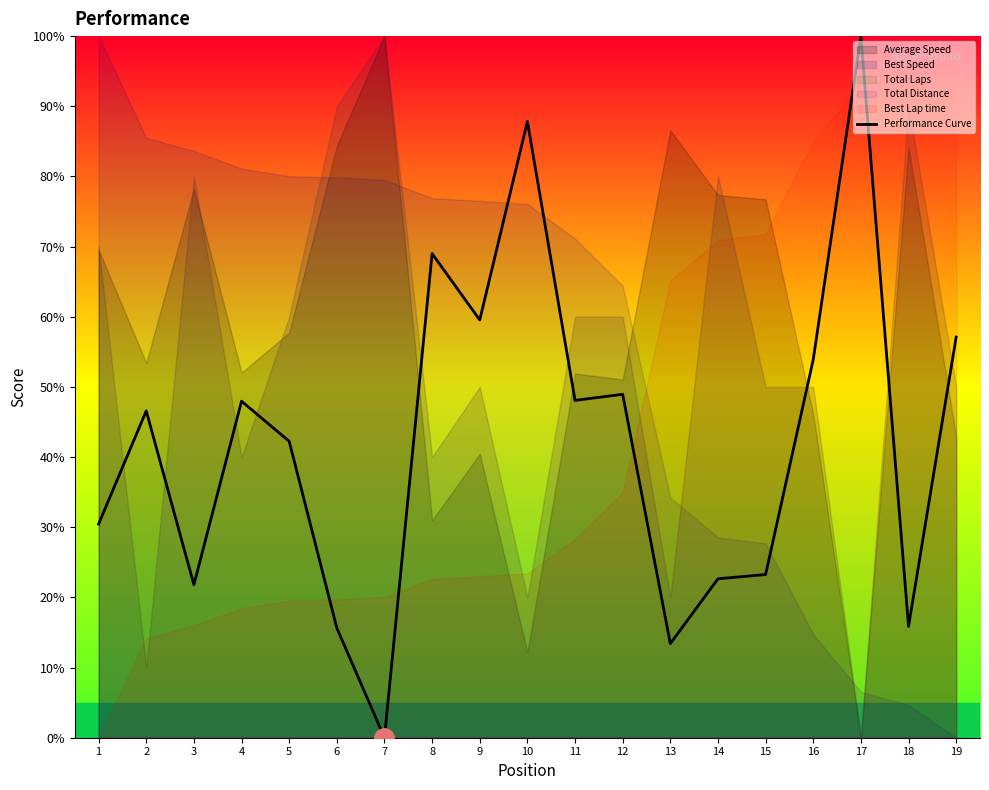

Reading left to right, extract all data points from this chart.

30.5	46.6	21.8	48.0	42.3	15.6	0.0	69.0	59.5	87.8	48.1	48.9	13.4	22.7	23.3	53.9	100.0	15.9	57.1